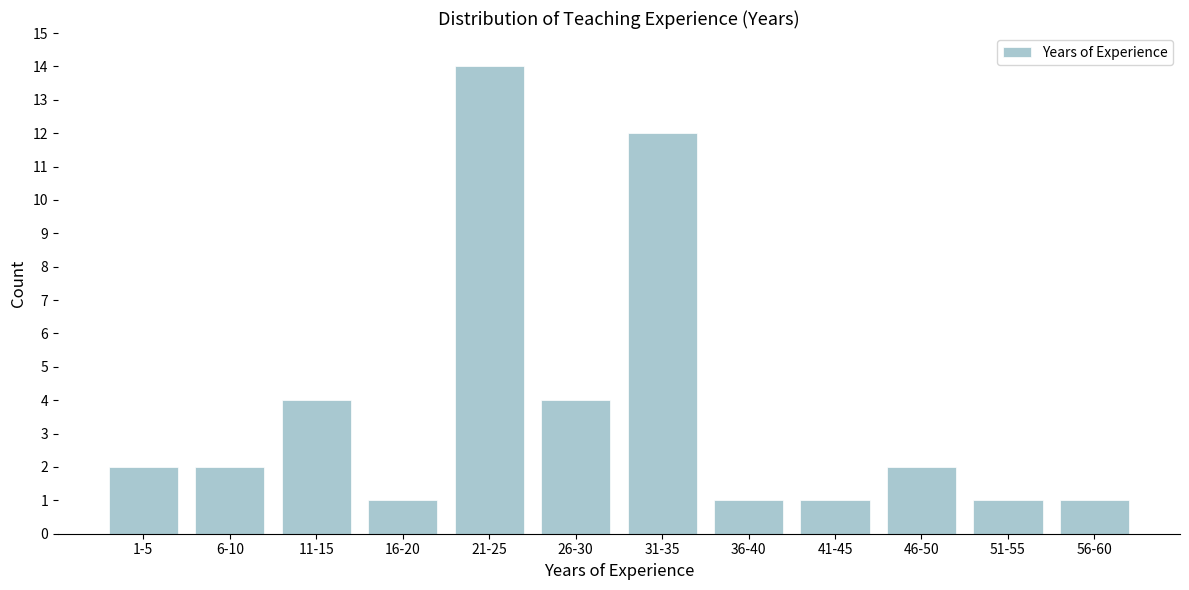

Reading left to right, extract all data points from this chart.

1-5=2	6-10=2	11-15=4	16-20=1	21-25=14	26-30=4	31-35=12	36-40=1	41-45=1	46-50=2	51-55=1	56-60=1